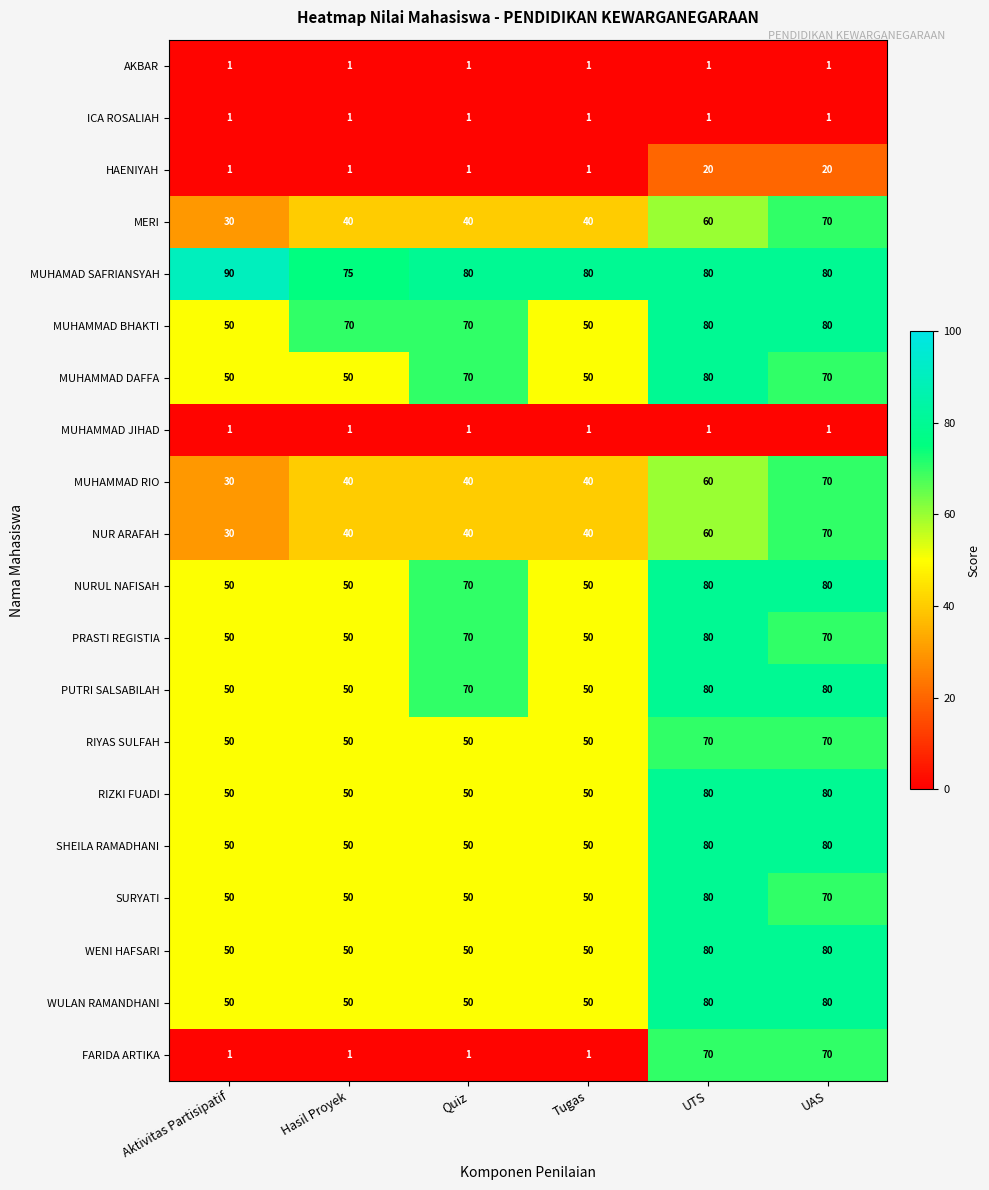

What is the maximum value for PRASTI REGISTIA?

80